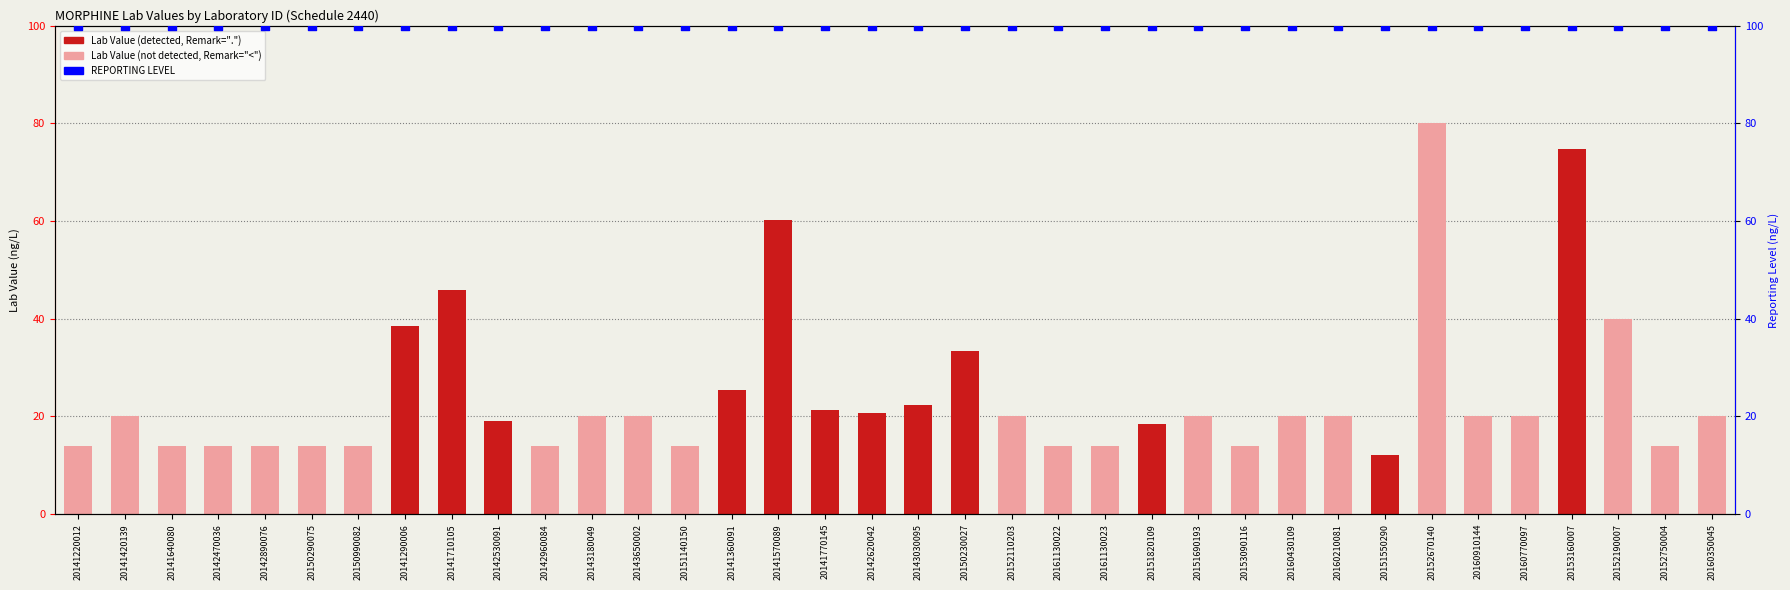

At which category is the sum across all series the highest?

20152670140